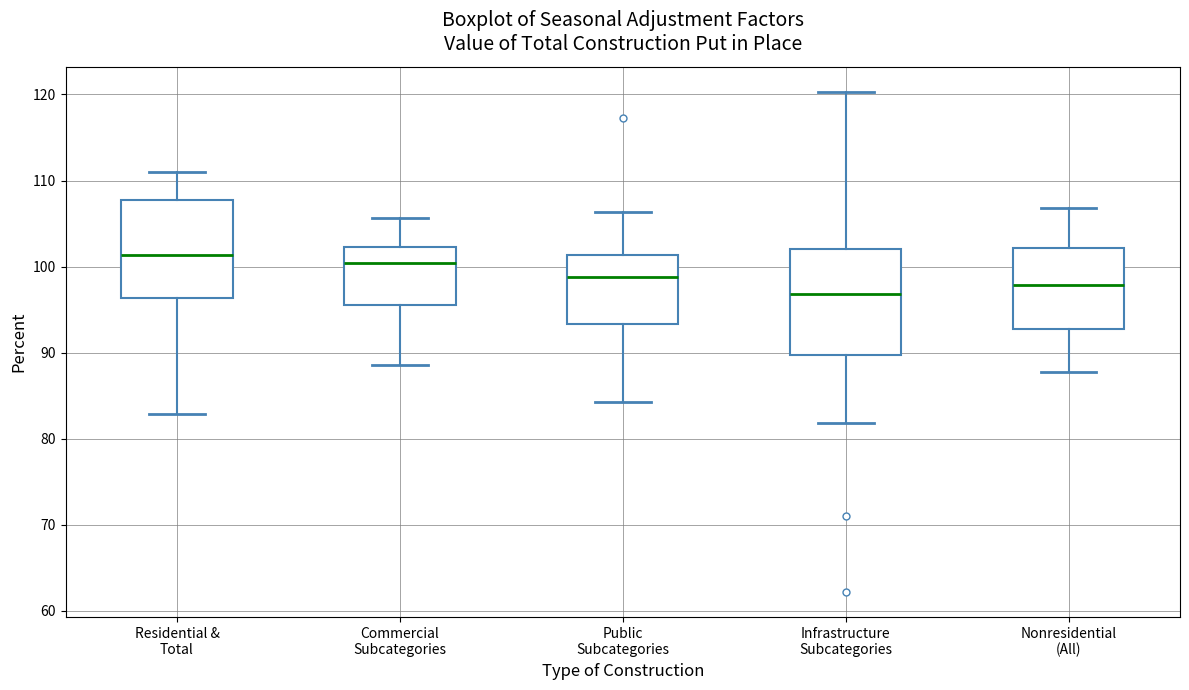

Where does the lower whisker of the box for Nonresidential (All) end on the y-axis? The values are not printed on the chart, so give them approximately, as read against the axis.

88